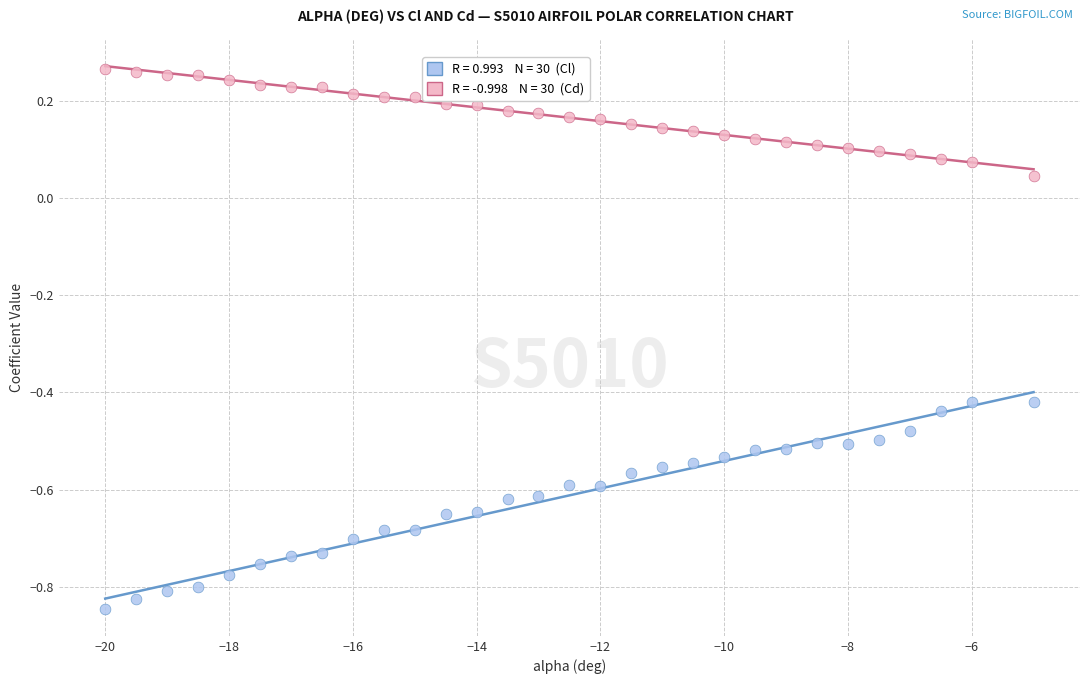

Across all data points, what is the range of X values (max minus min)?

15.0